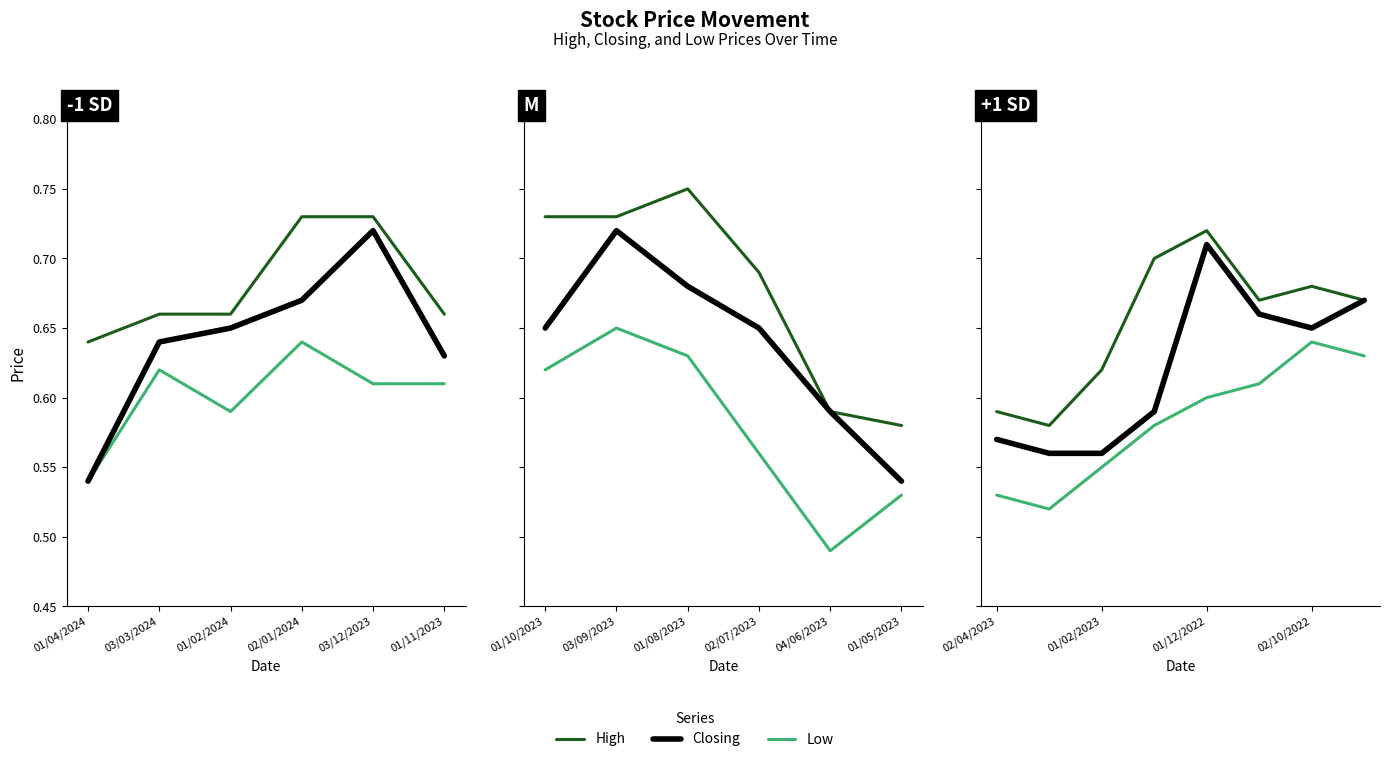

What is the spread (max minus min) of values at 01/02/2023?

0.1